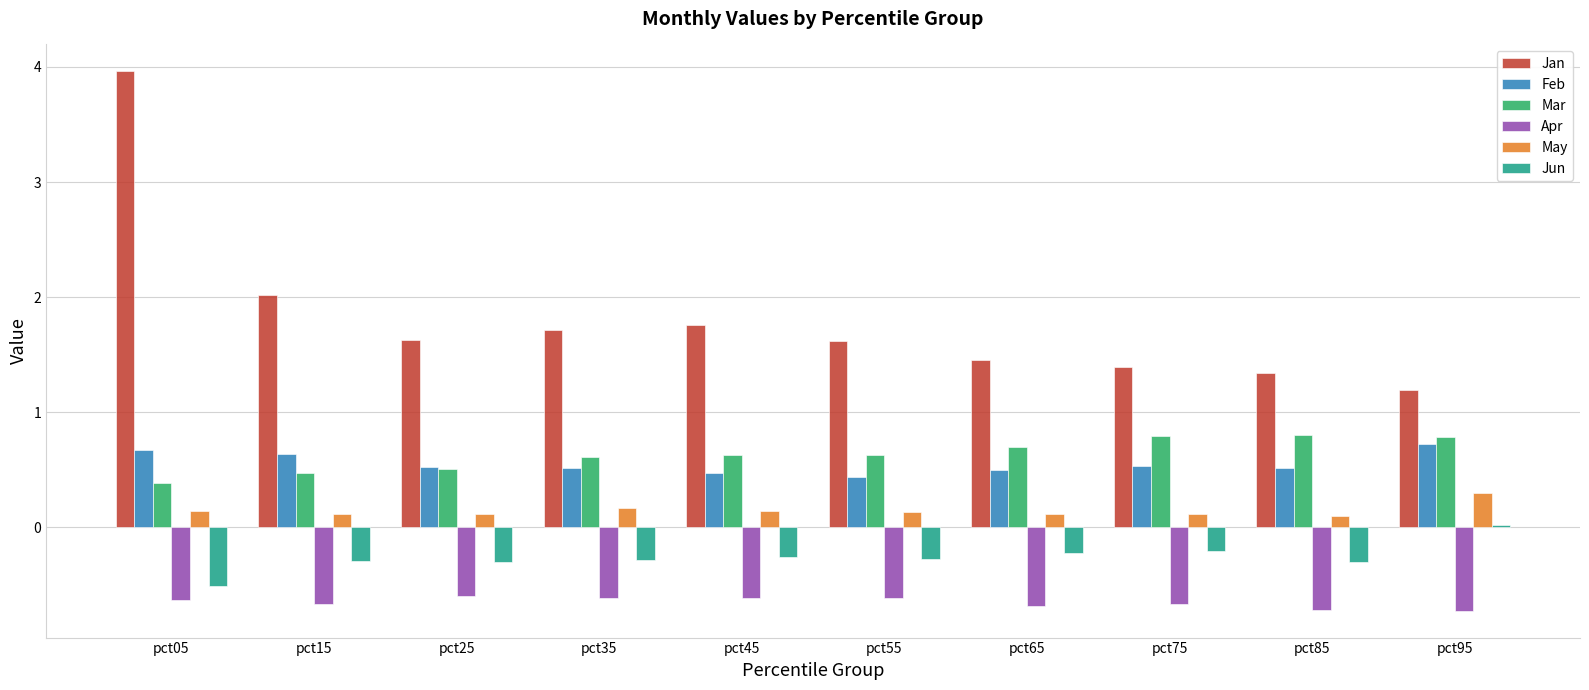

What is the spread (max minus min) of values at pct65?

2.1